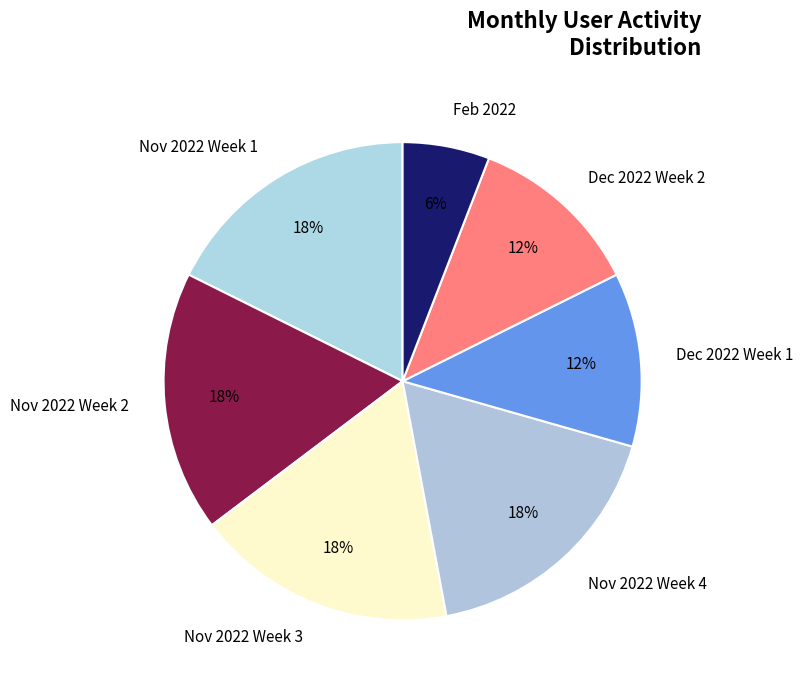

How many segments does this pie chart have?

7